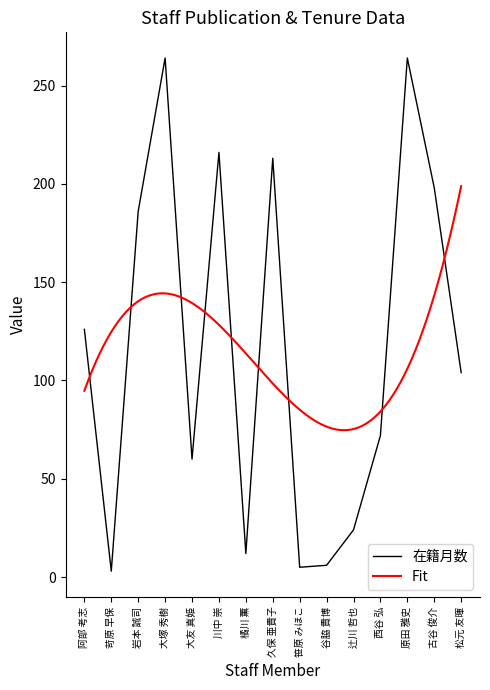

Reading left to right, what are all the values shown in this chart?

阿部 考志=126	苛原 早保=3	岩本 誠司=186	大塚 秀樹=264	大友 真姫=60	川中 崇=216	橘川 薫=12	久保 亜貴子=213	笹原 みほこ=5	谷脇 貴博=6	辻川 哲也=24	西谷 弘=72	原田 雅史=264	古谷 俊介=198	松元 友暉=104